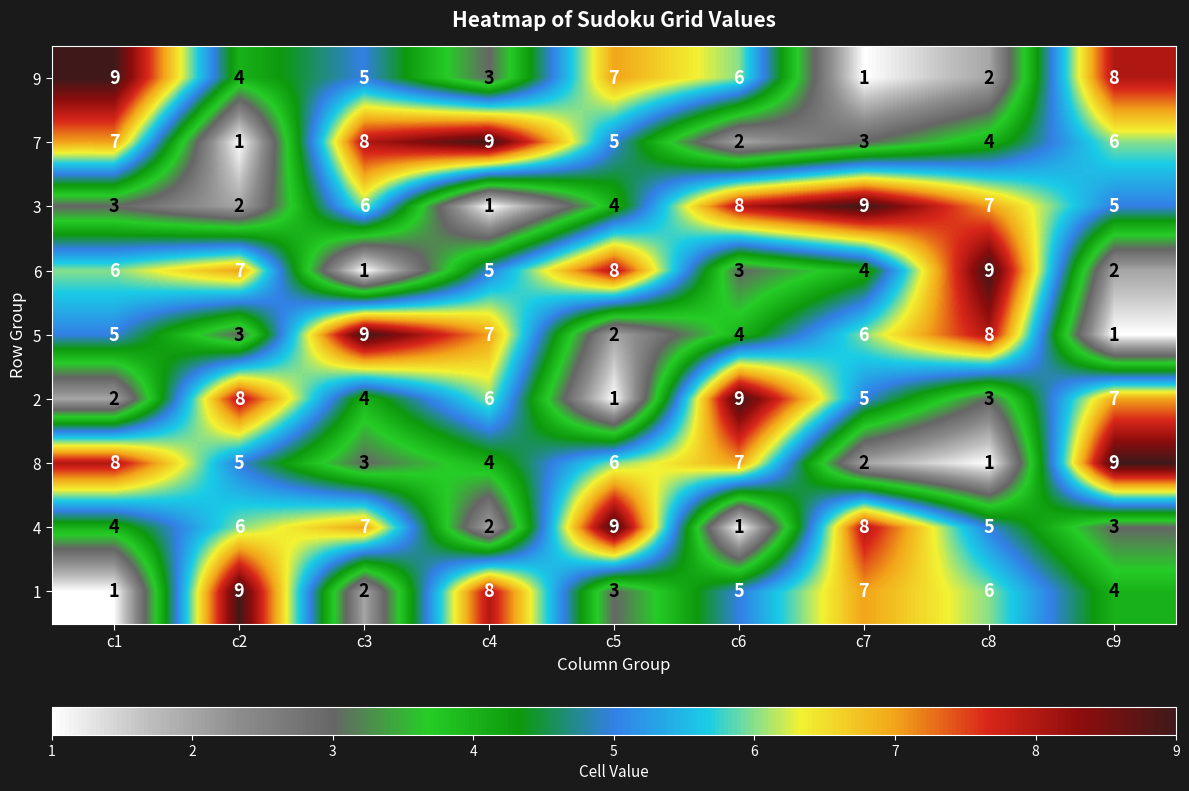

At which label does 3 reach its peak?

c7